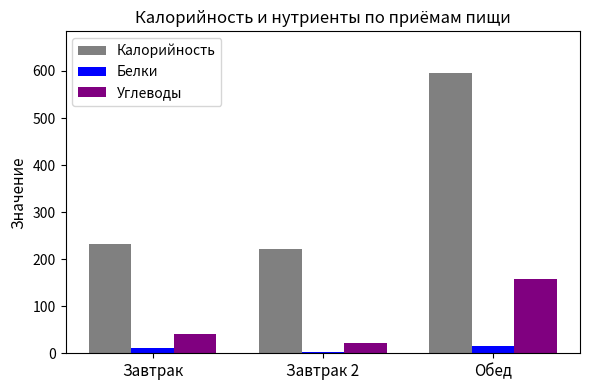

At how many categories does at least one series exceed 266?

1